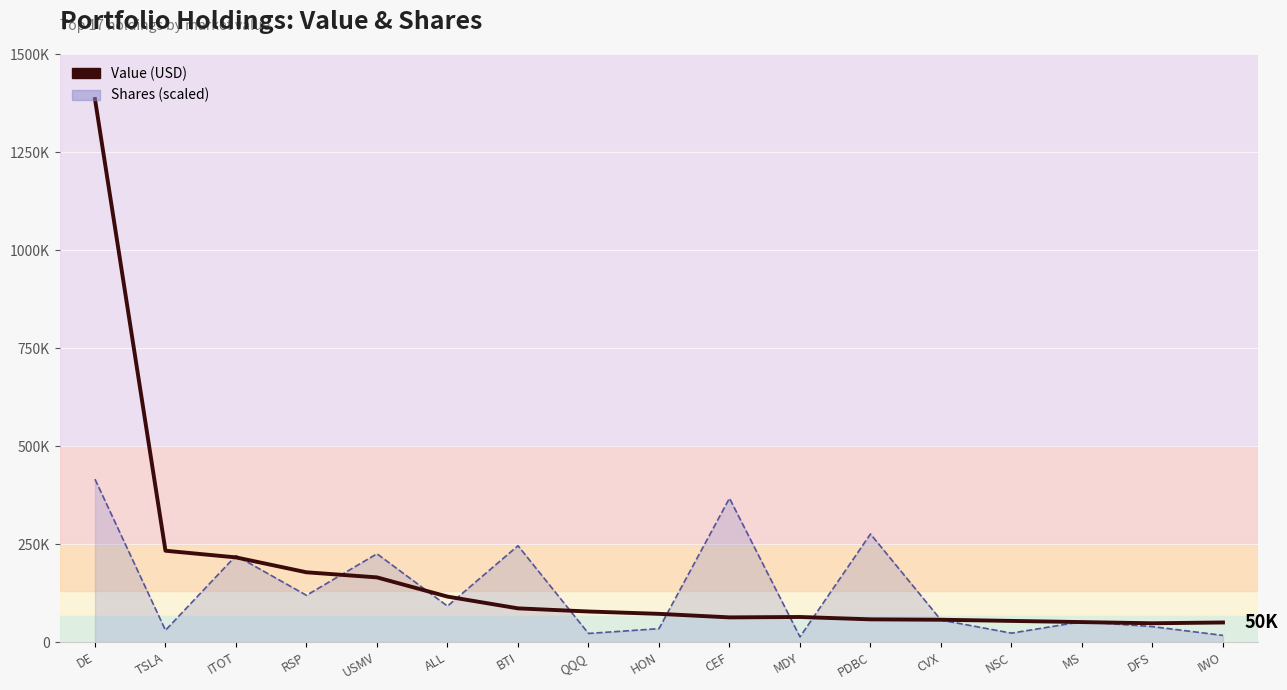

At which category does Value reach its first local valley?

CEF